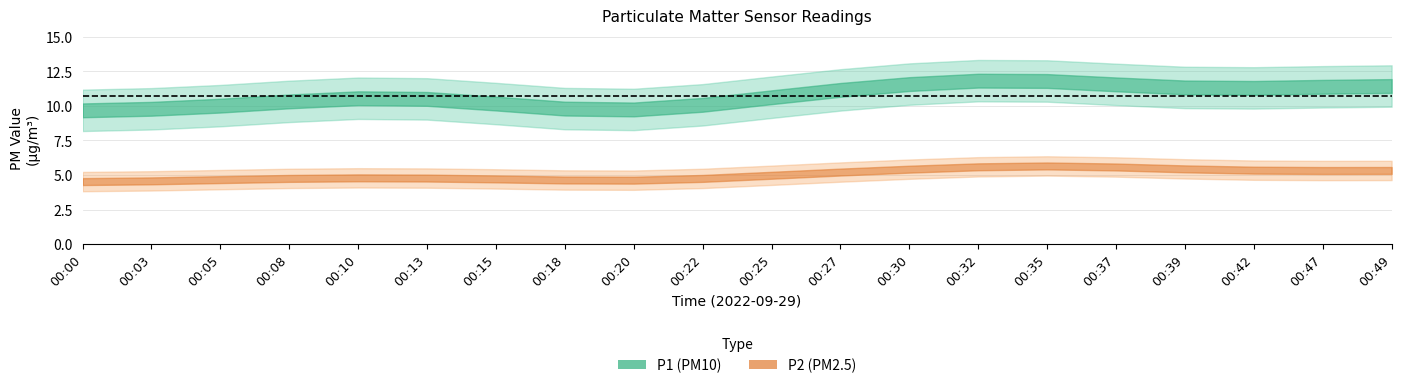

What is the difference between the maximum and minimum values in the P2 series?

1.9